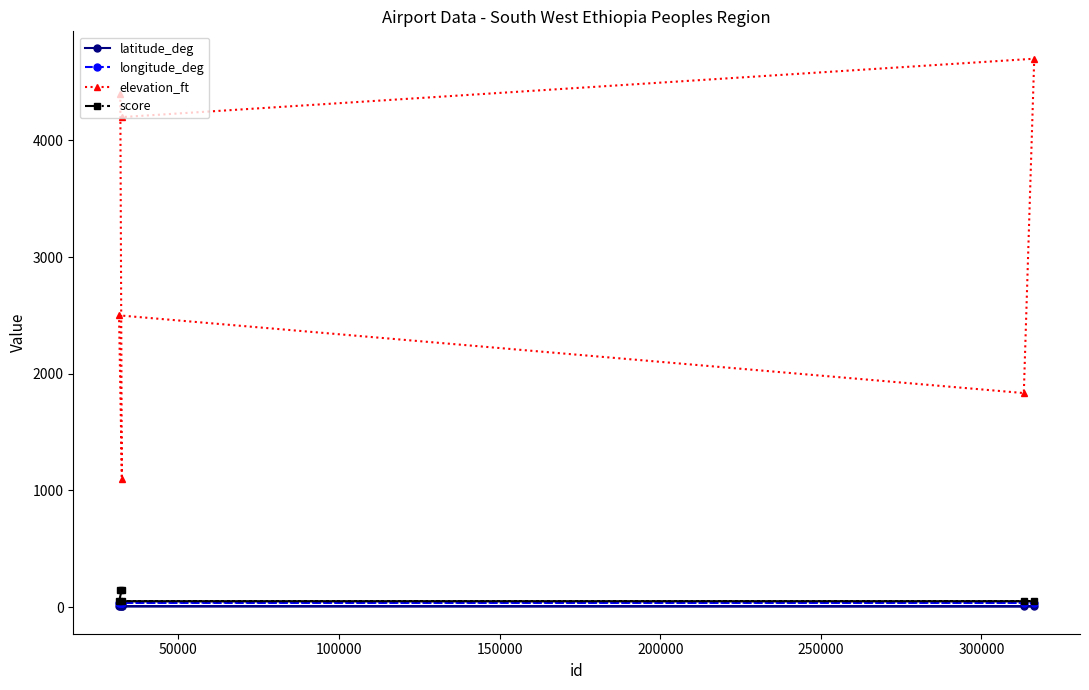

Which series has the largest total across all categories?

elevation_ft